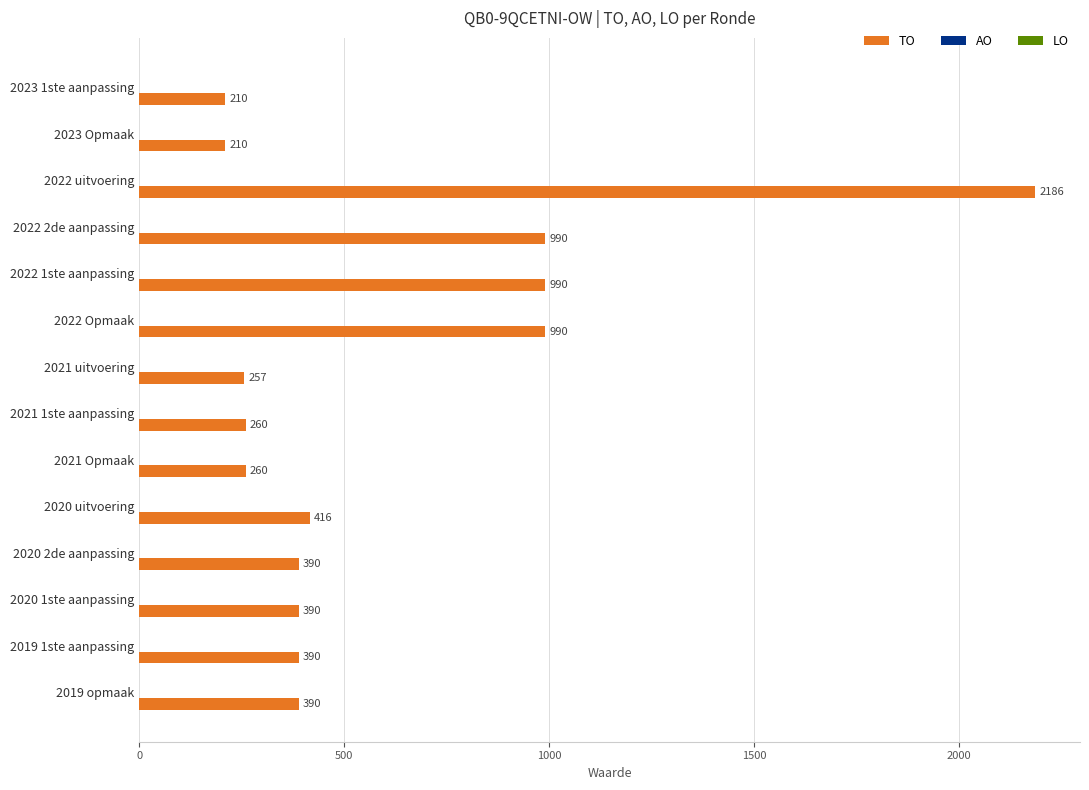

What is the label of the 3rd bar from the top?

2022 uitvoering